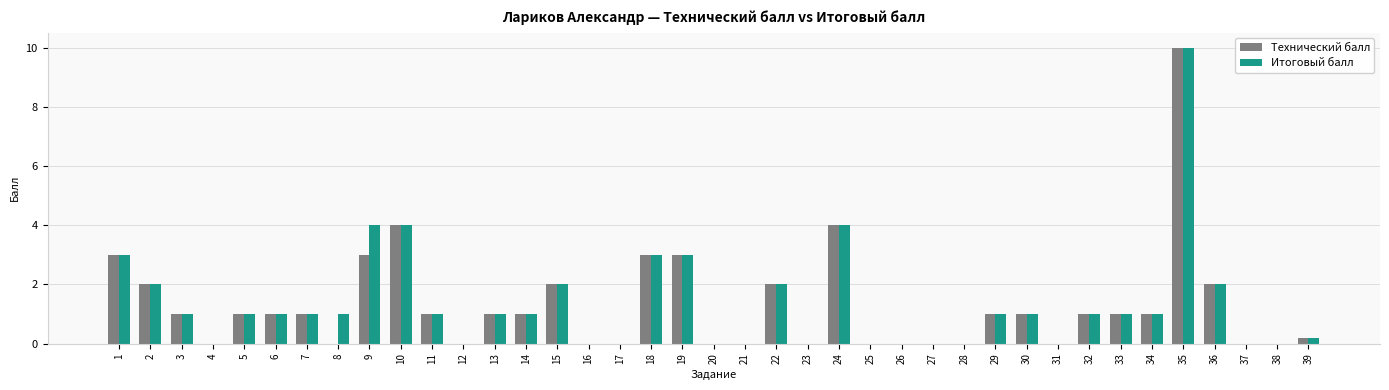

What is the sum of the Технический балл values at 26 and 11?

1.0